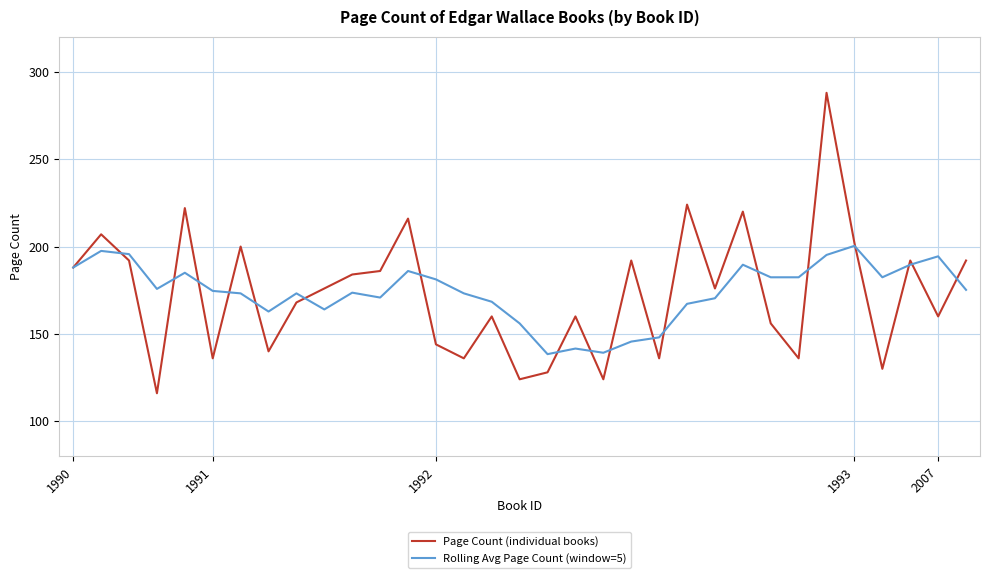

What is the highest value of the Rolling Avg Page Count (window=5) series?

200.4